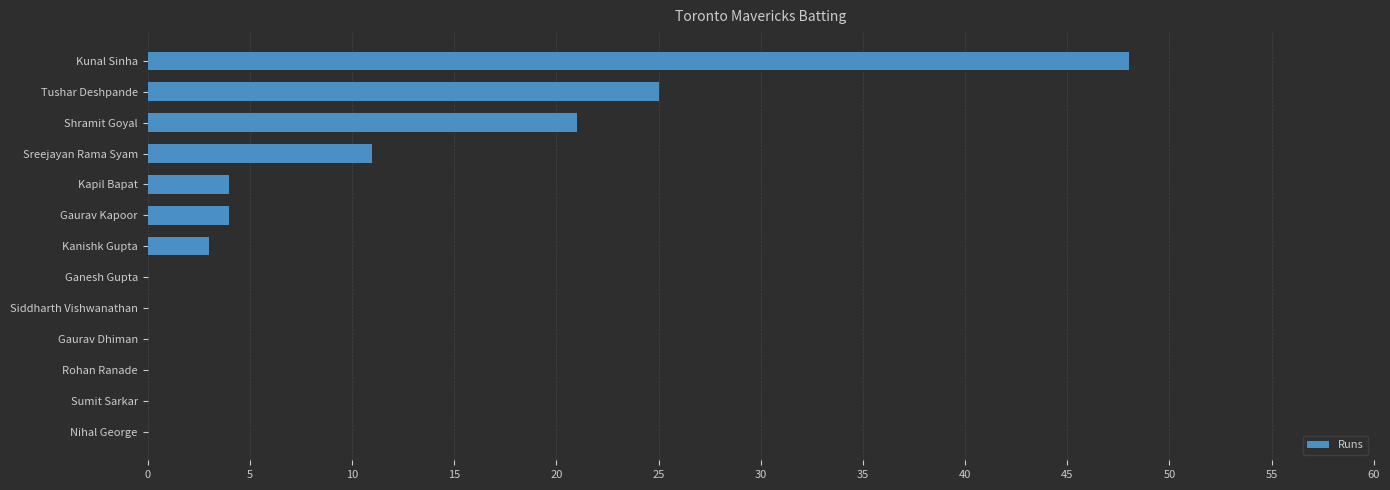

Which label corresponds to the largest value in the chart?

Kunal Sinha